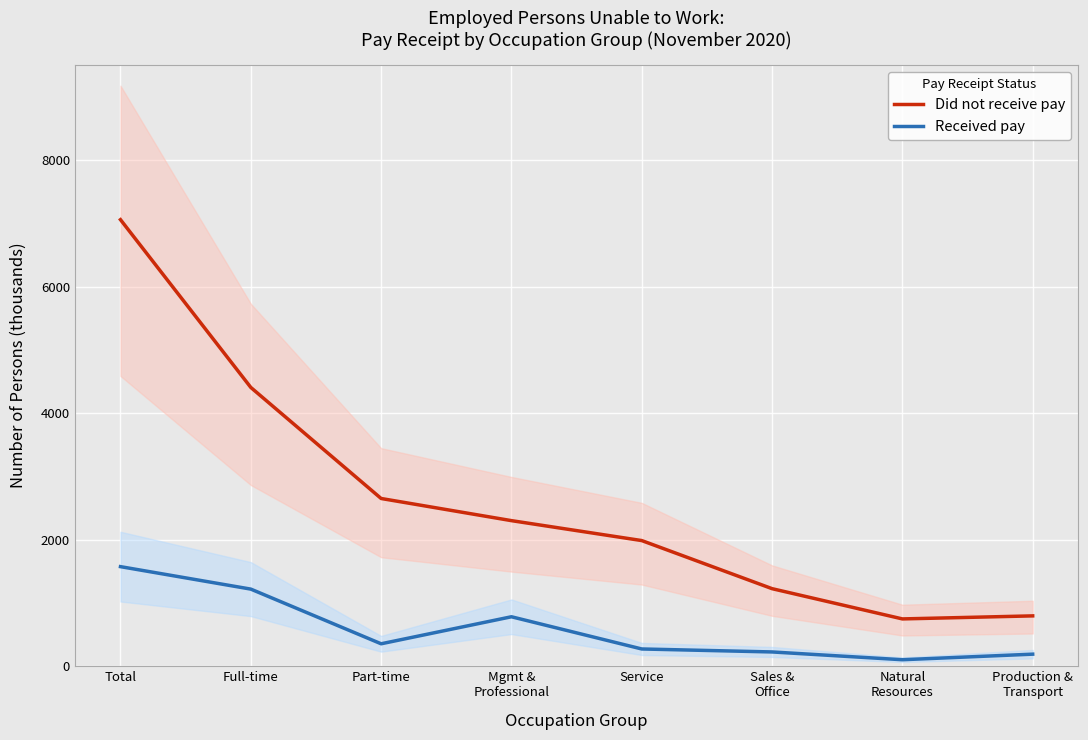

Count the number of categories in the chart.

8